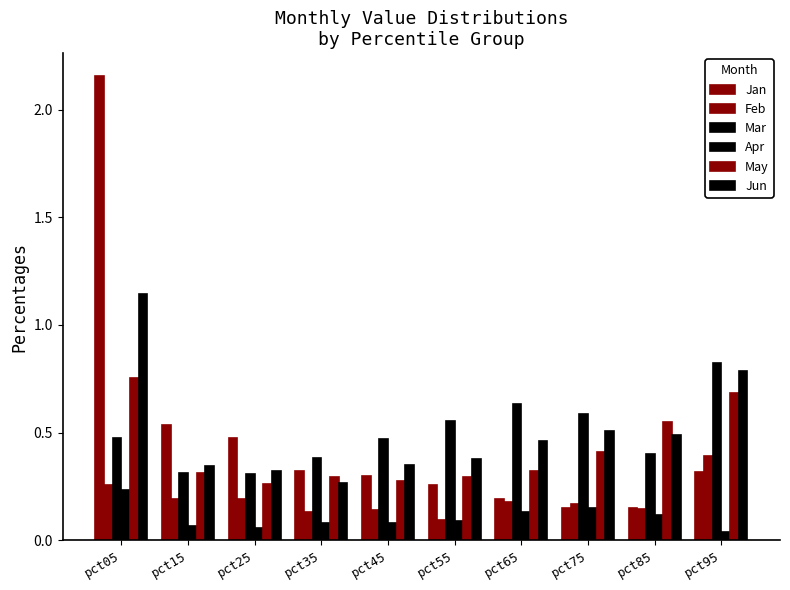

Is it true that Feb equals 0.1 at pct55?

True